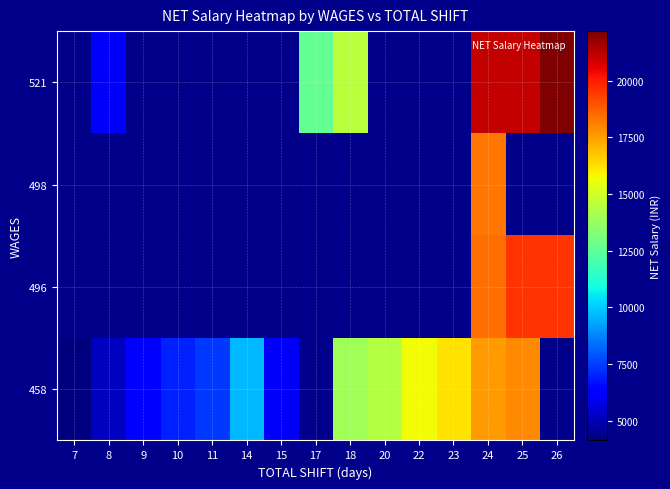

List the labels in order of 498 value, smallest first.

7, 8, 9, 10, 11, 14, 15, 17, 18, 20, 22, 23, 24, 25, 26